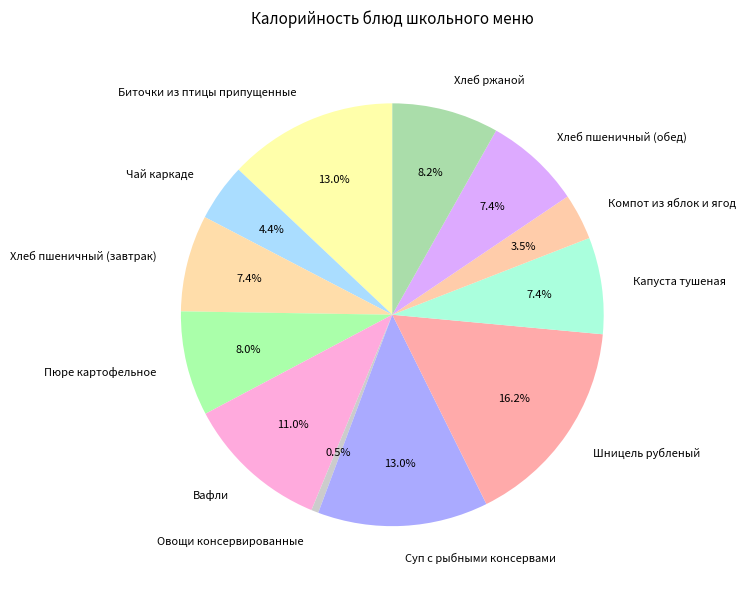

To the nearest percent, what is the difference between the Хлеб пшеничный (завтрак) and Шницель рубленый slice percentages?

9%